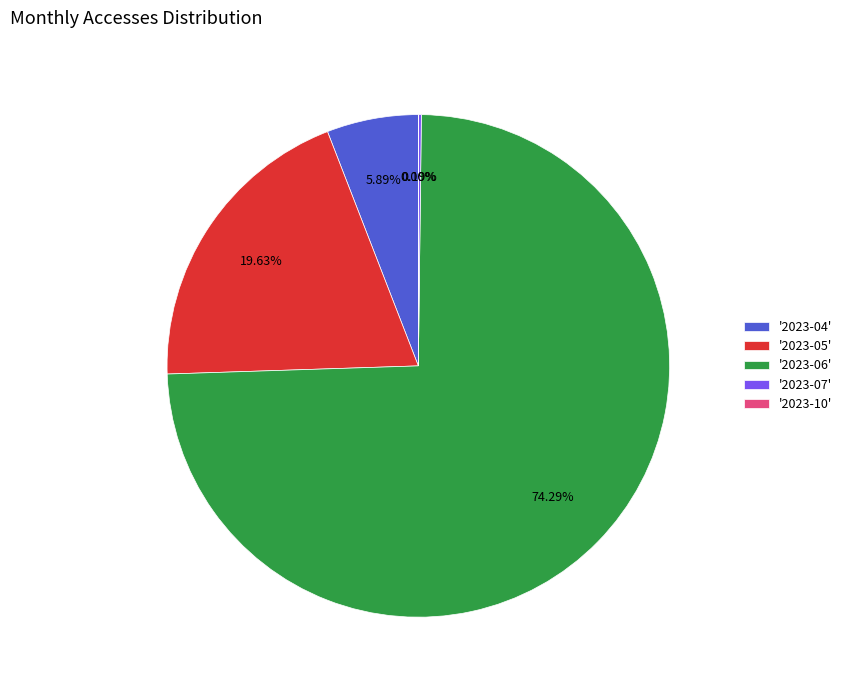

To the nearest percent, what is the average slice percentage?

20%